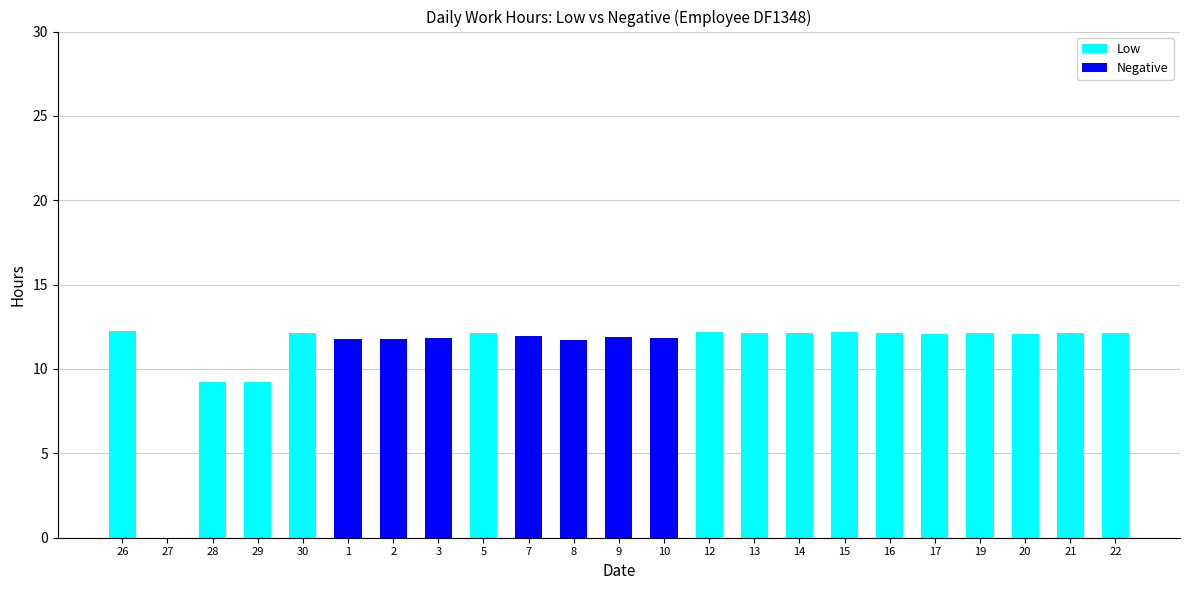

What is the sum of the Low values at 5 and 28?

21.4